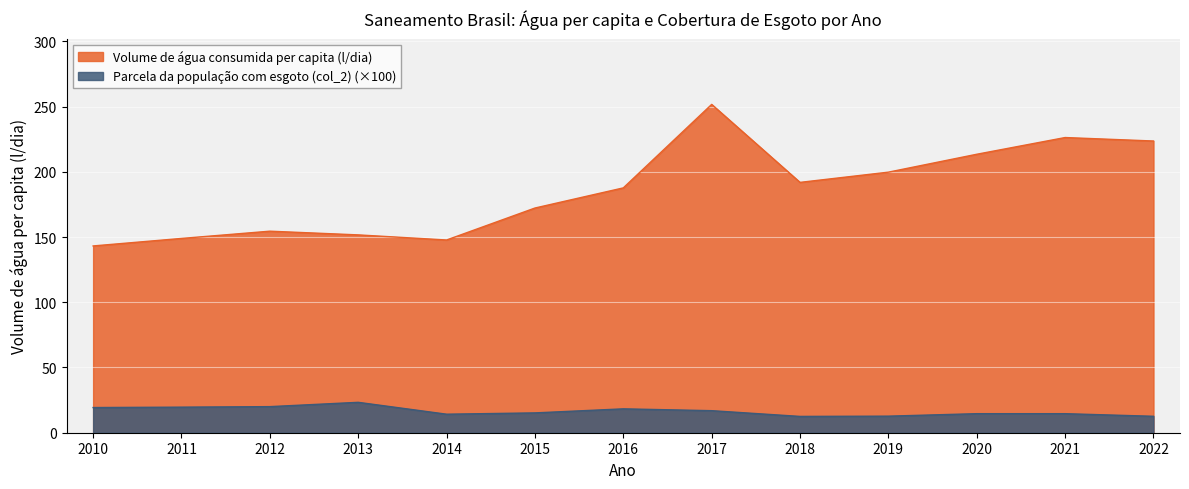

True or false: Volume de água consumida per capita (l/dia) and Parcela da população com esgoto (col_2) cross at least once.

False